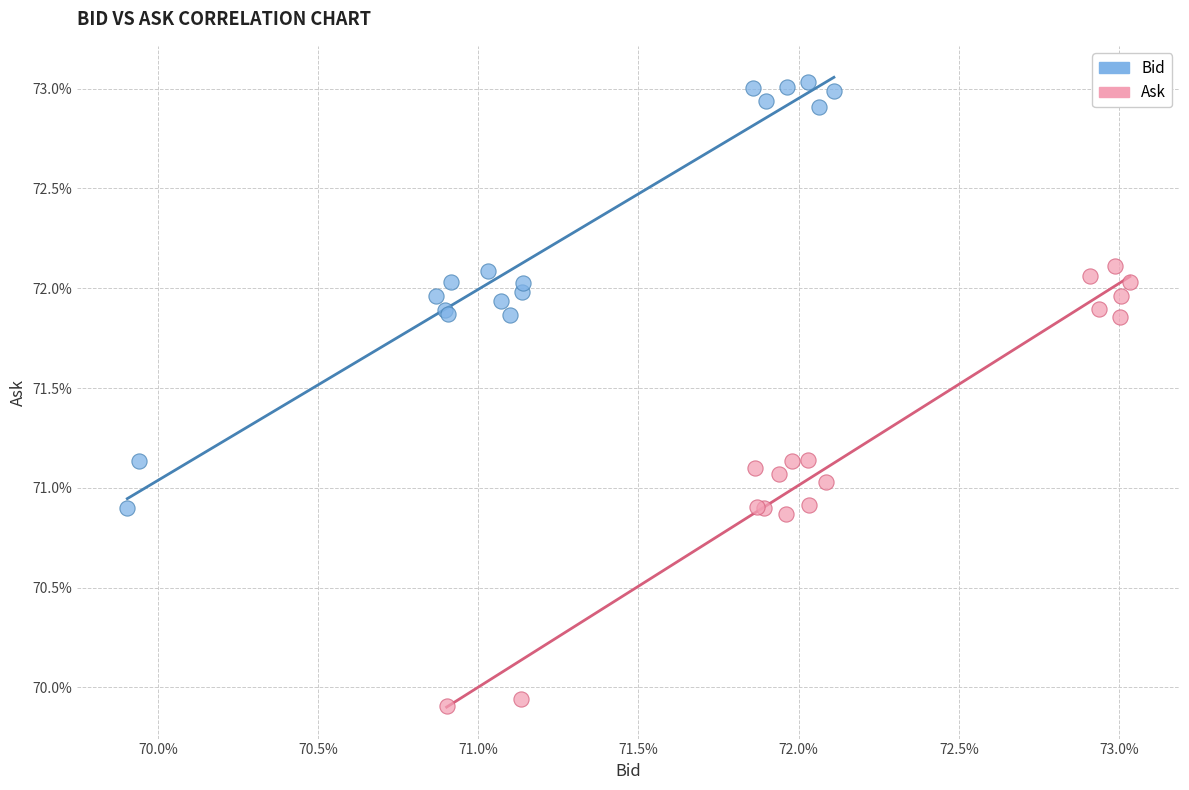

What are all the series names shown in the legend?

Bid, Ask